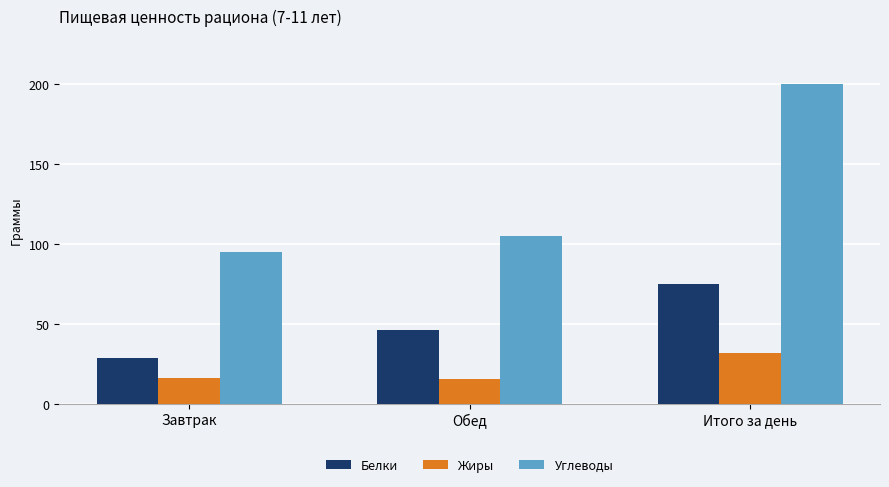

Read the Углеводы value at Обед.

104.9